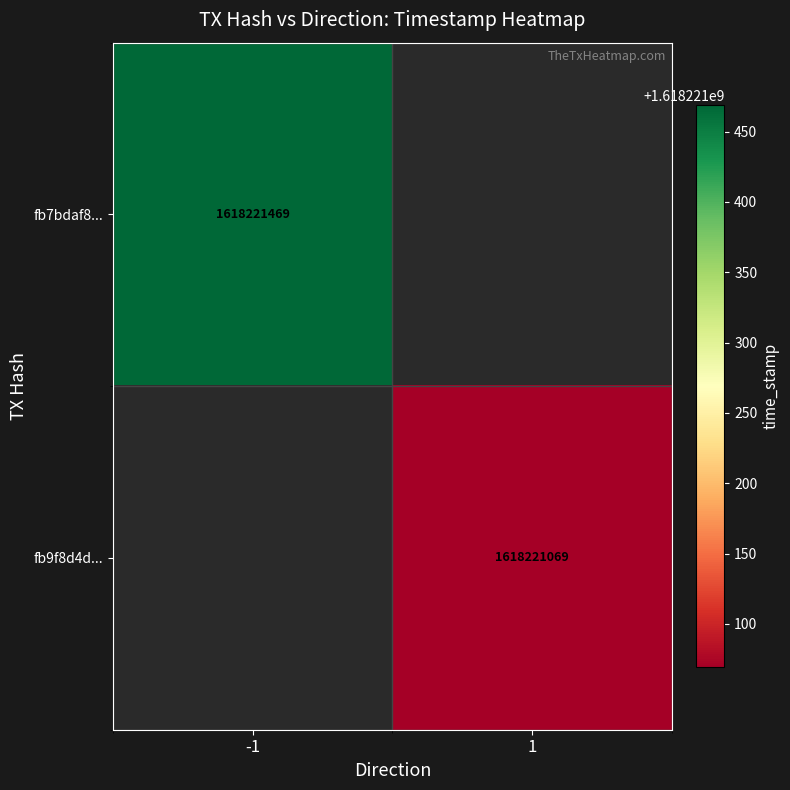

Reading left to right, extract all data points from this chart.

fb7bdaf8587970d2f85320f2641bb1b6a32fa89: -1	1618221469
fb9f8d4d4da53fd643d82cb73083c0adab31250: 1	1618221069